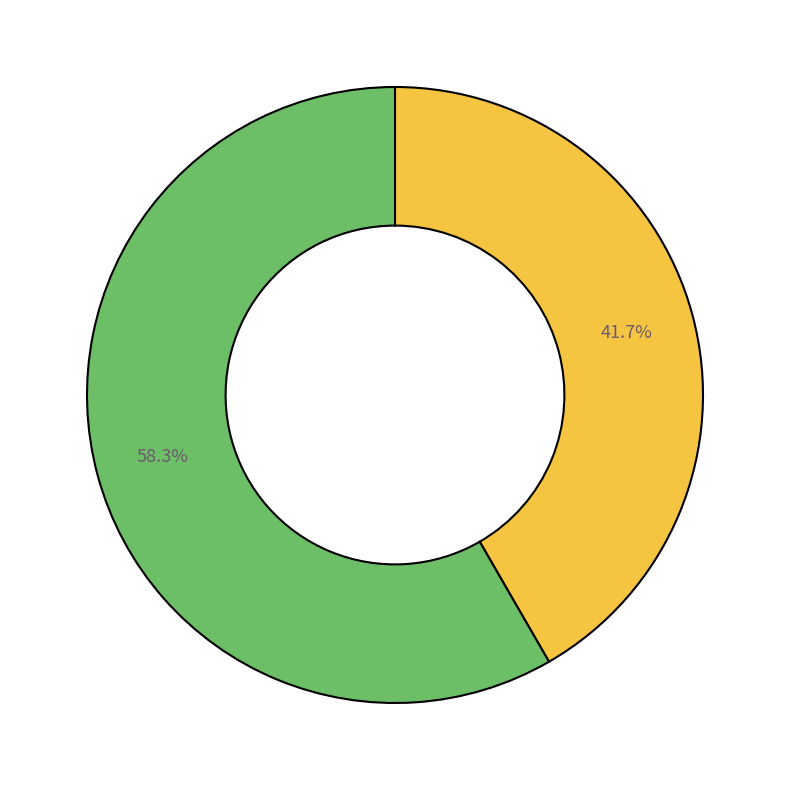

Does any single category account for the majority?

Yes